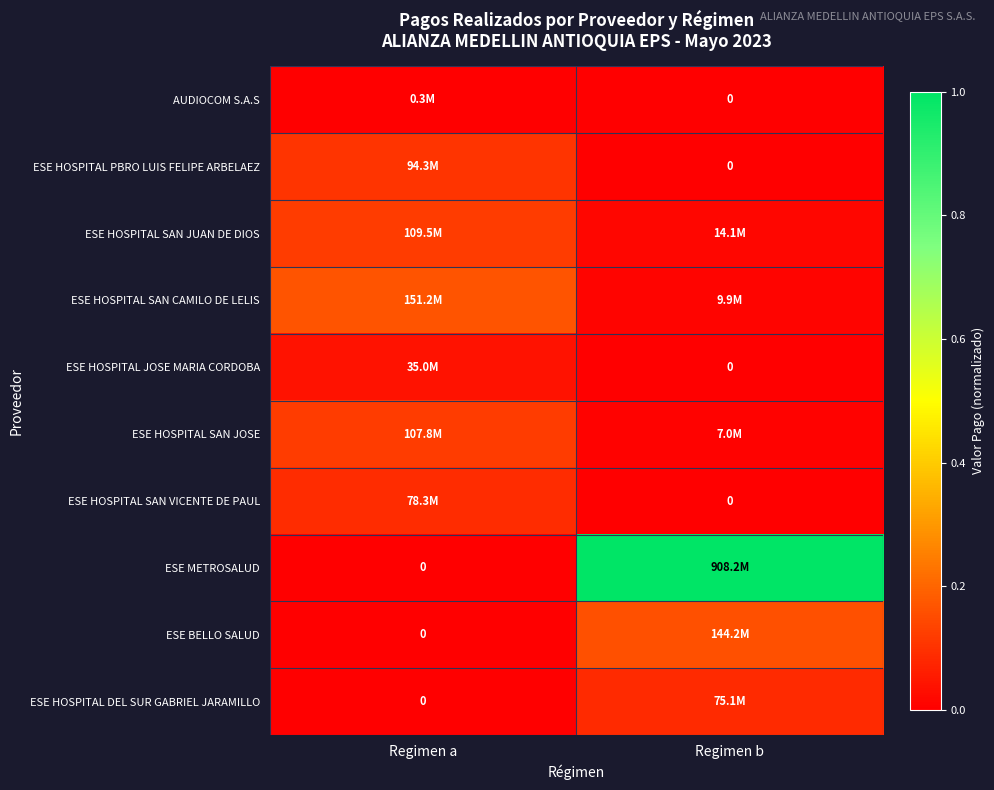

What is the difference between the highest and lowest values at Regimen b?

1.0